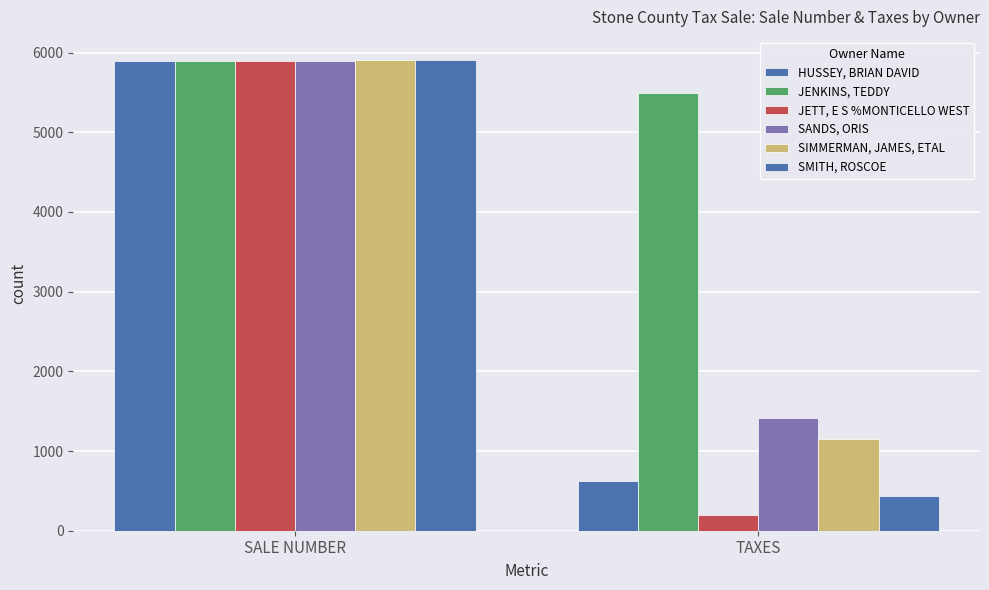

What is the minimum value for SANDS, ORIS?

1409.9